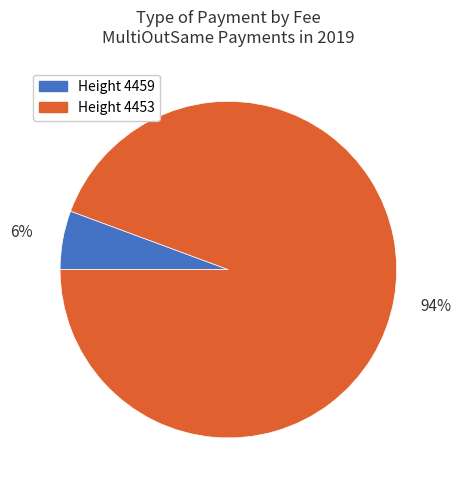

What is the smallest slice in the pie chart?

Height 4459